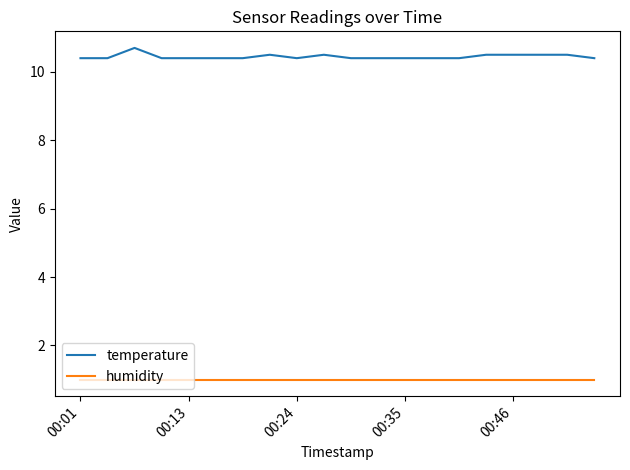

Which series has the largest total across all categories?

temperature